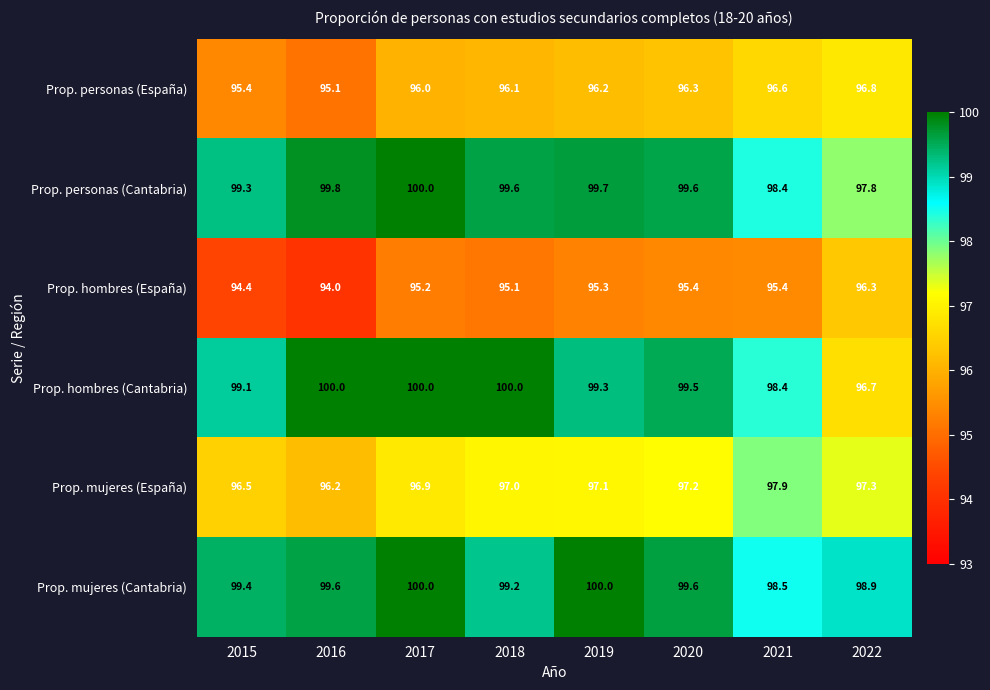

The Prop. hombres (Cantabria) series shows 99.1 at 2015. True or false?

True